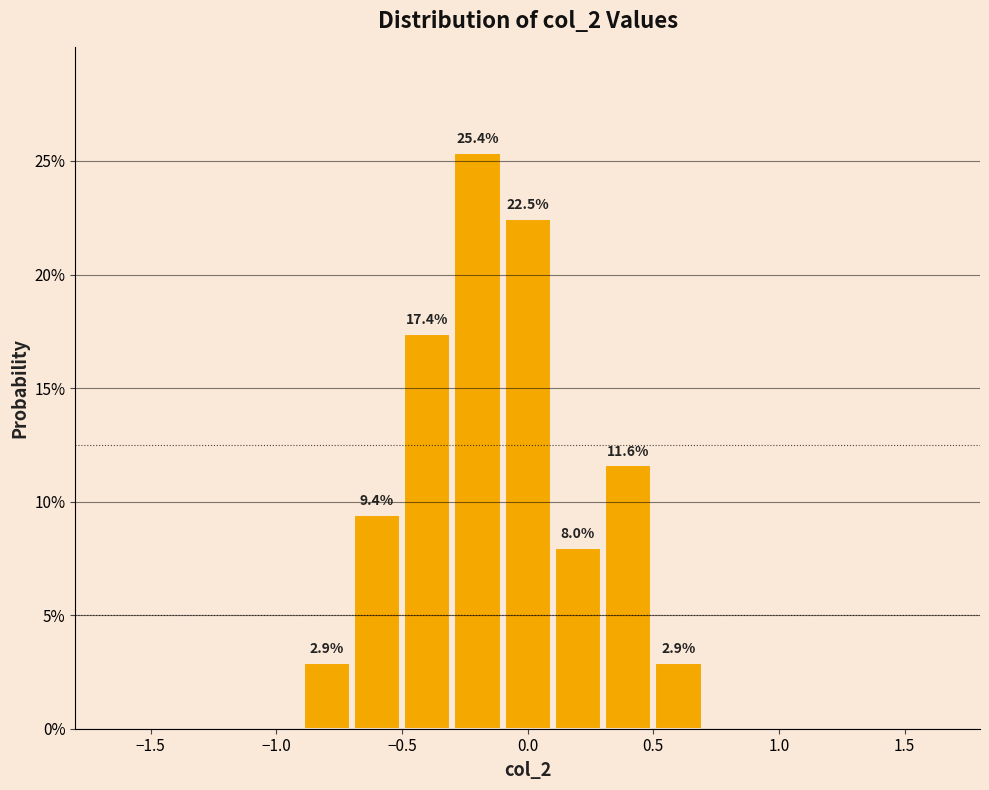

Which range on the x-axis has the tallest bar?

-0.3 to -0.1